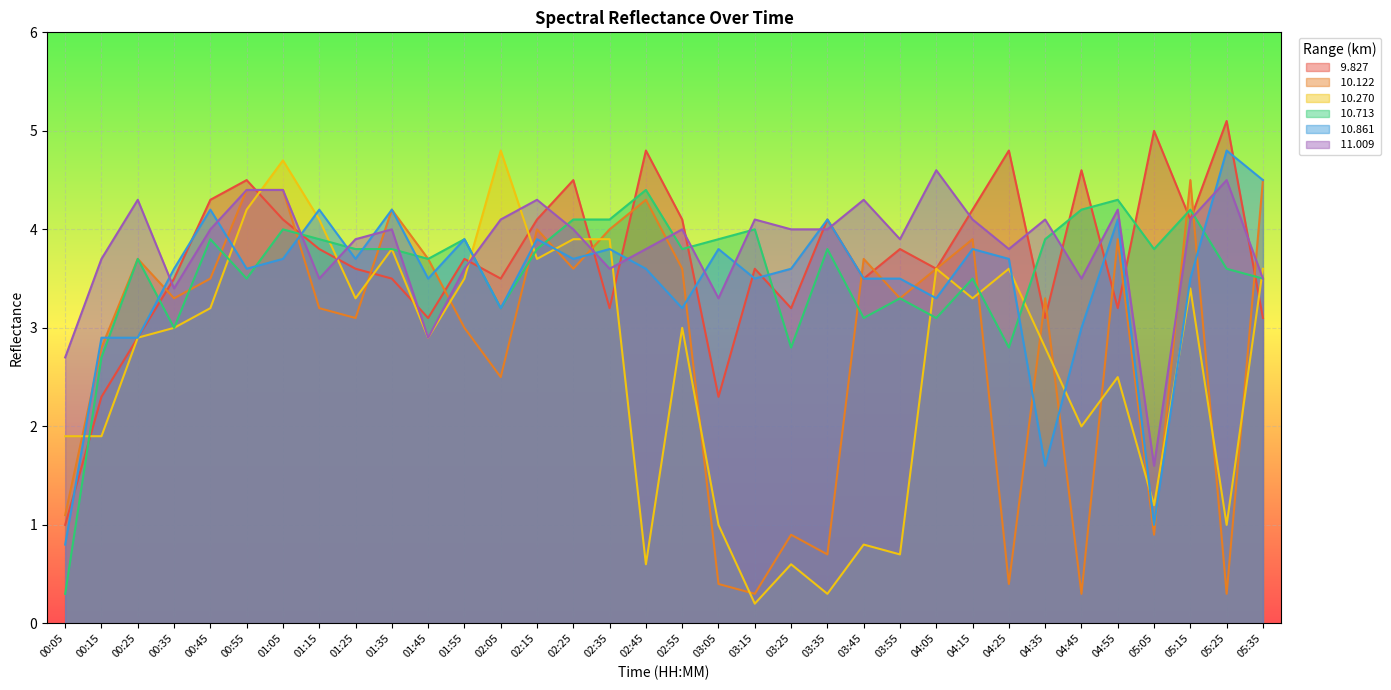

What is the difference between the second highest and minimum values in the  10.122 series?

4.2